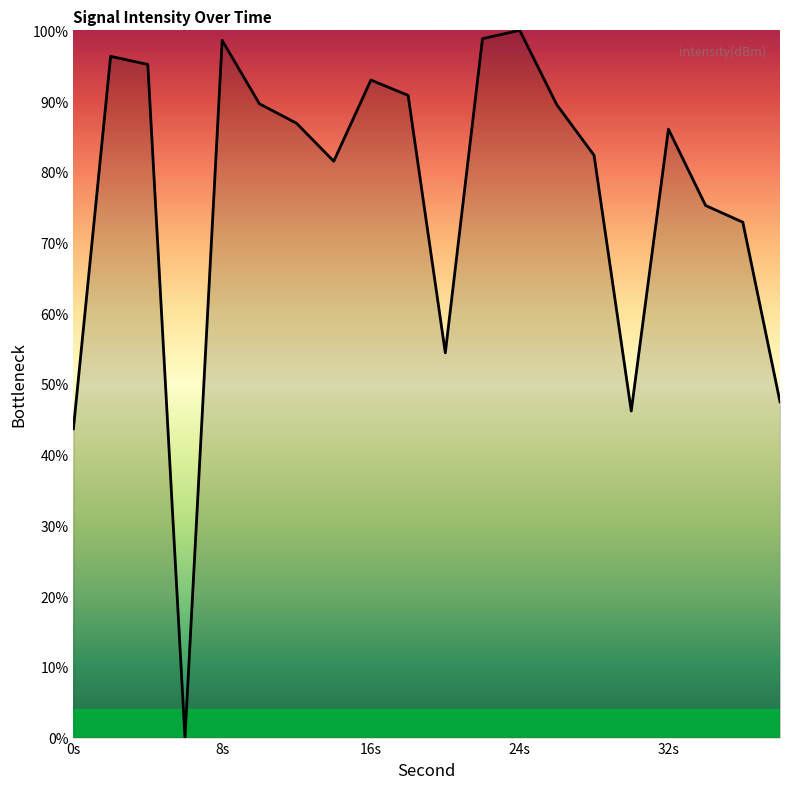

What is the maximum value shown in the chart?

100.0